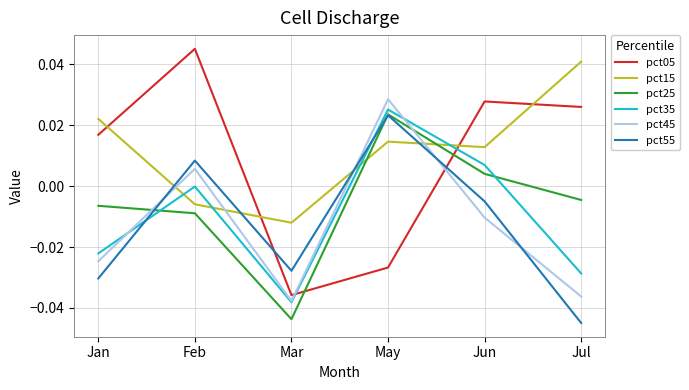

At which category does the chart reach its peak across all series?

Feb